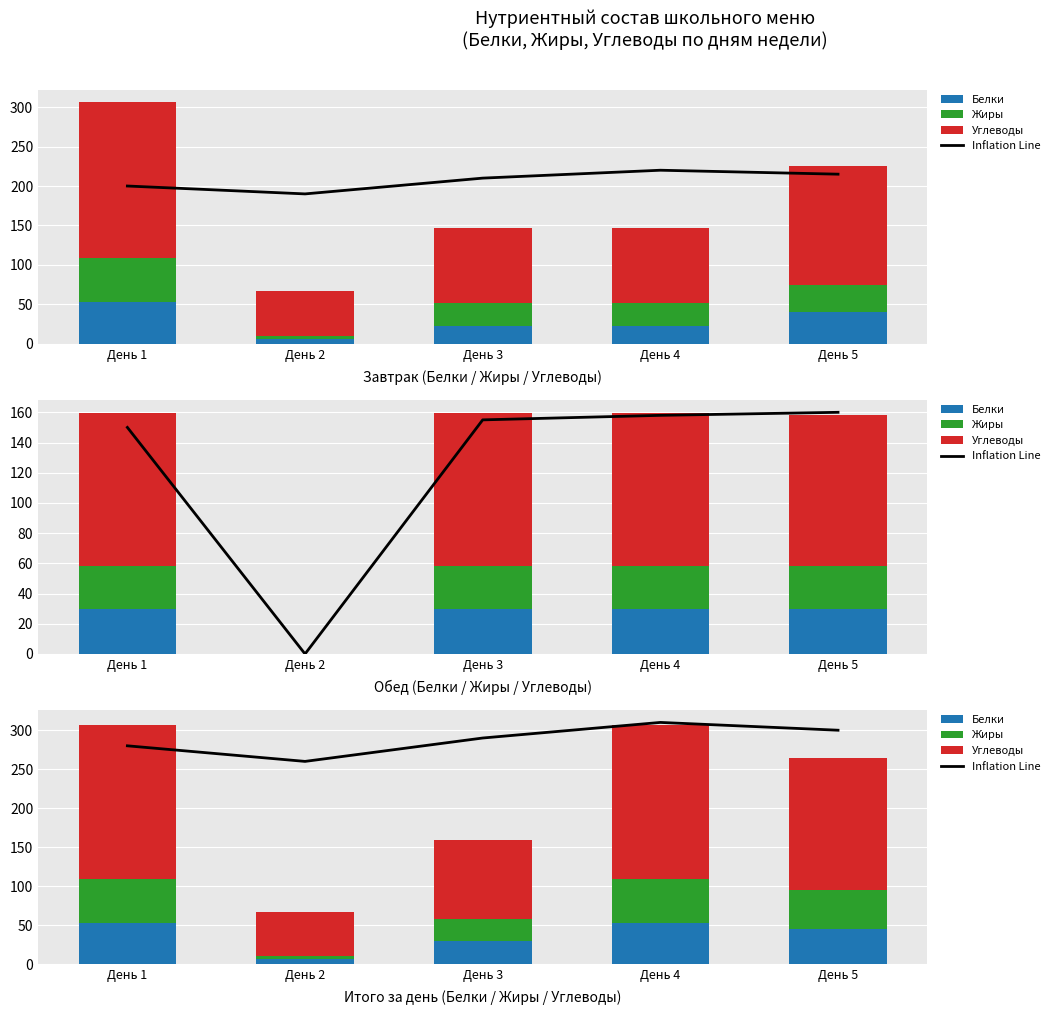

List the labels in order of Жиры value, smallest first.

День 2, День 3, День 5, День 1, День 4